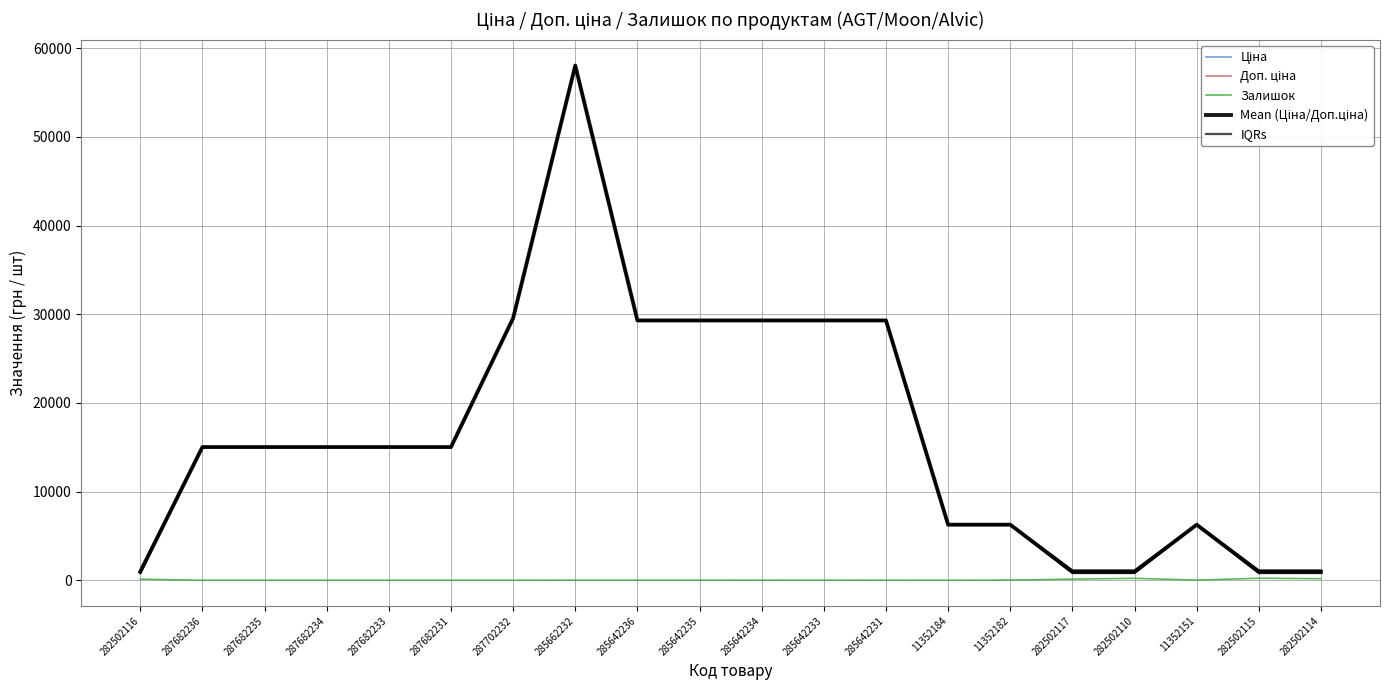

Is it true that Доп. ціна equals 1101.8 at 282502117?

True